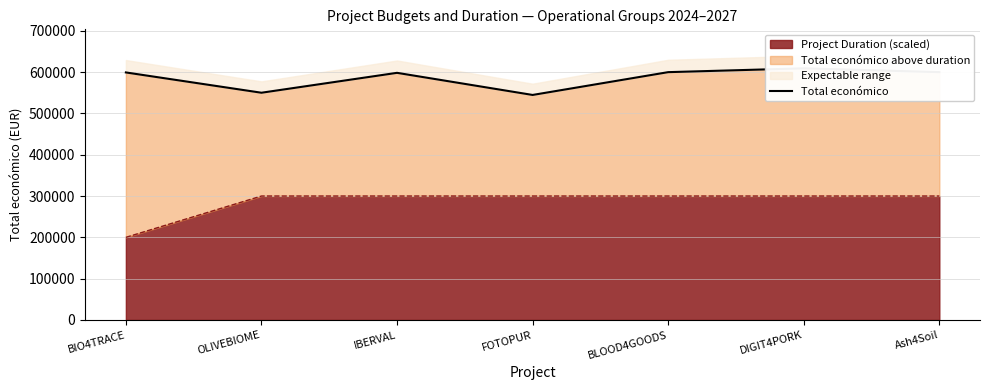

At which label is the value closest to 576976?

IBERVAL